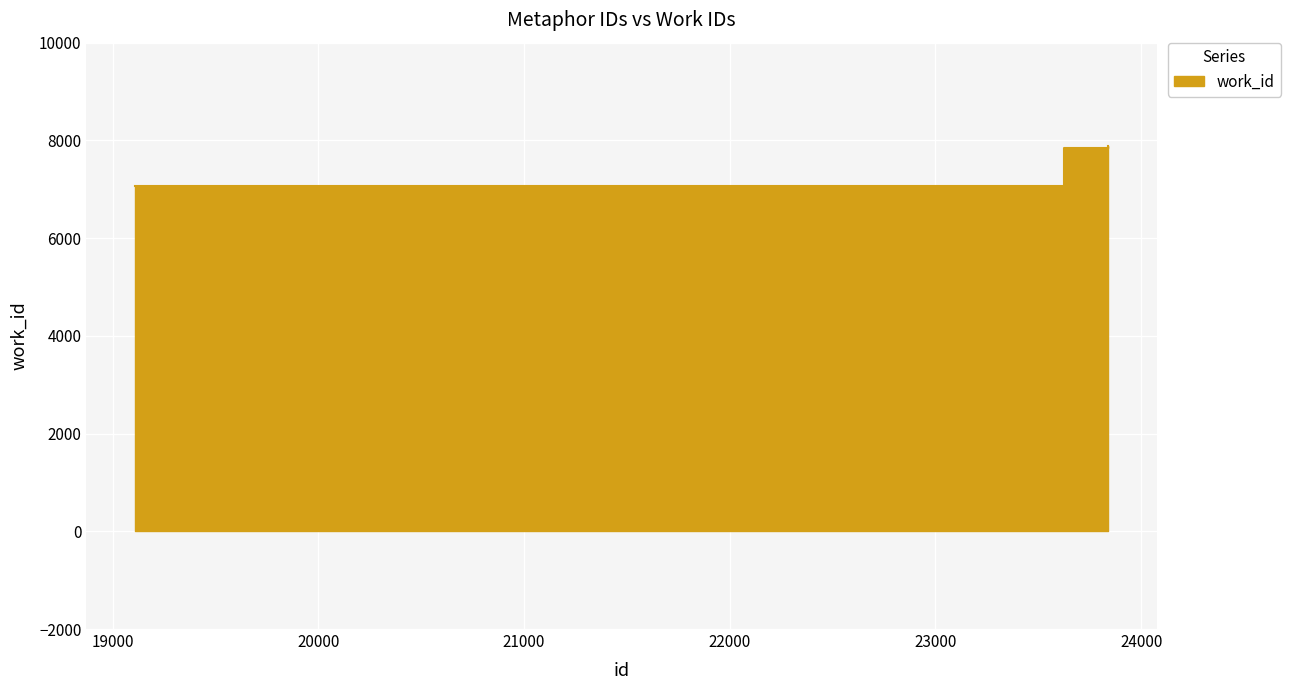

Reading left to right, what are all the values shown in this chart?

7075	5712	7837	7837	7847	7848	7879